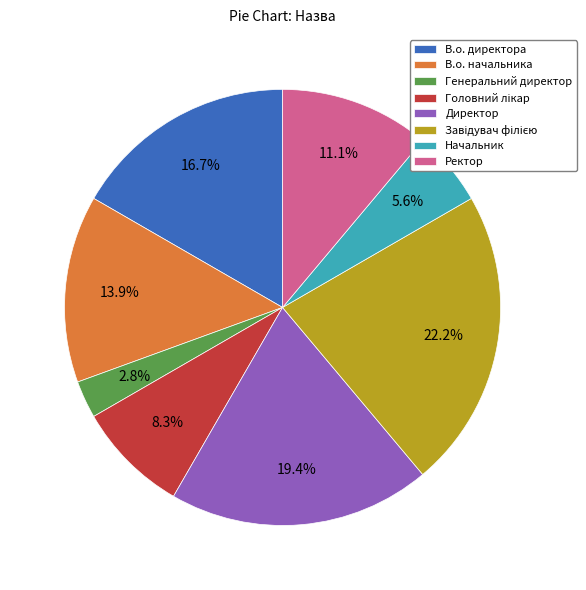

True or false: Генеральний директор accounts for 3% of the total.

True